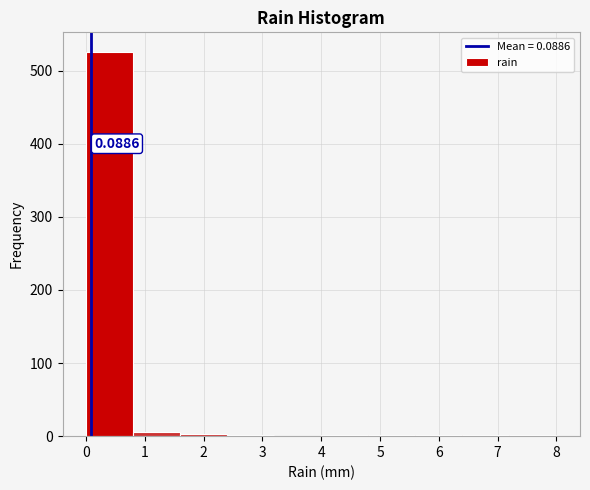

Over which range of the x-axis is the bar tallest?

0.0 to 0.8